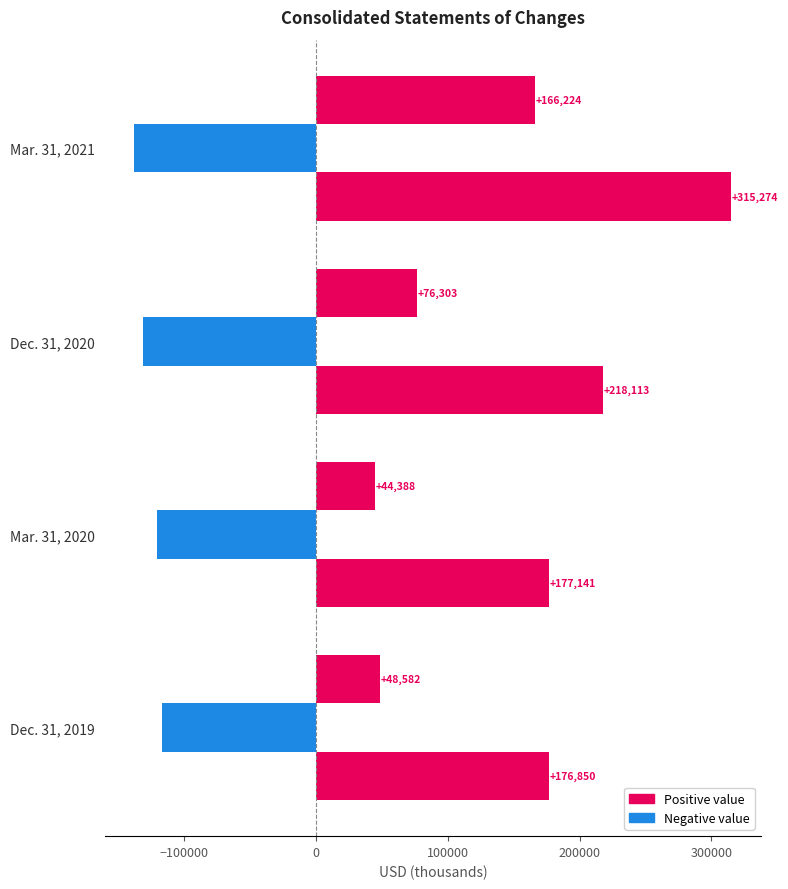

How many data points does each series have?

4